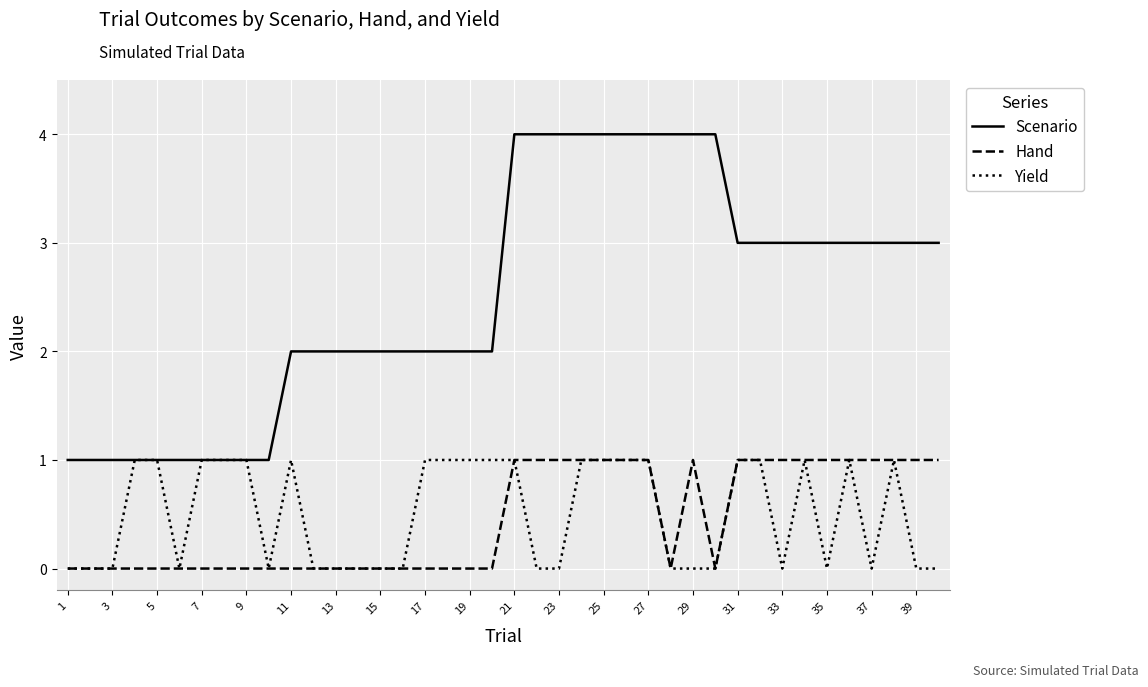

True or false: Hand and Scenario intersect in this chart.

False